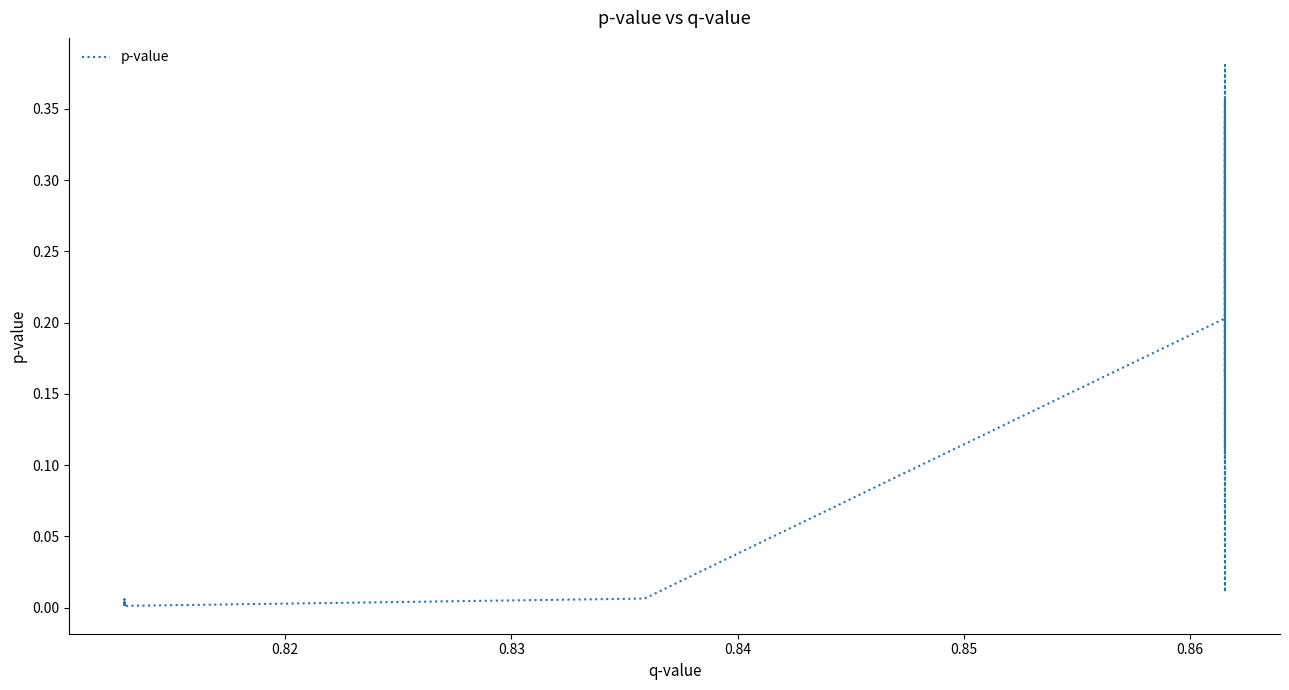

How many points are higher than both their immediate neighbors (excluding endpoints)?

10